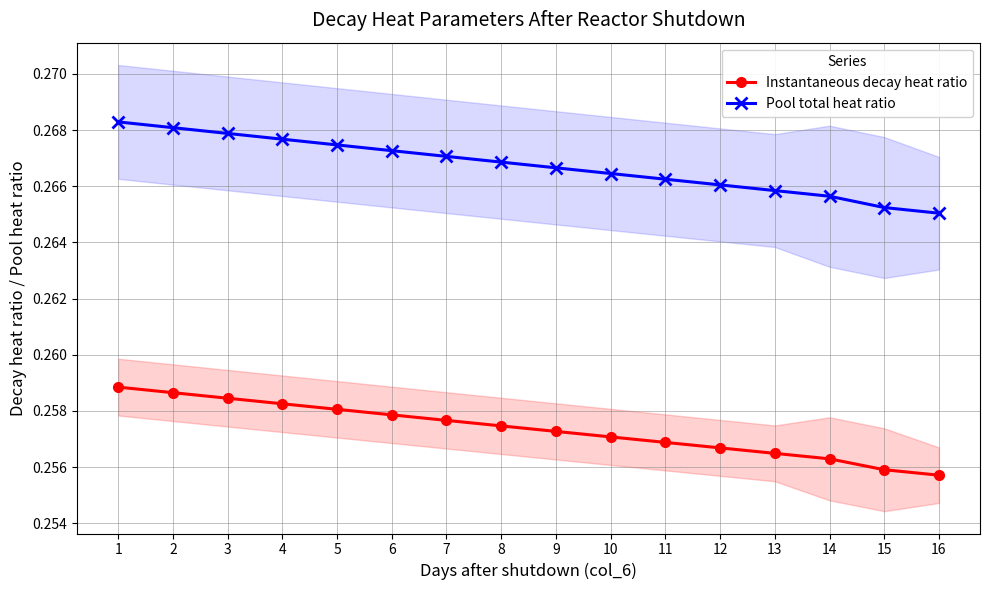

Which series has the widest spread of values?

Pool total heat ratio